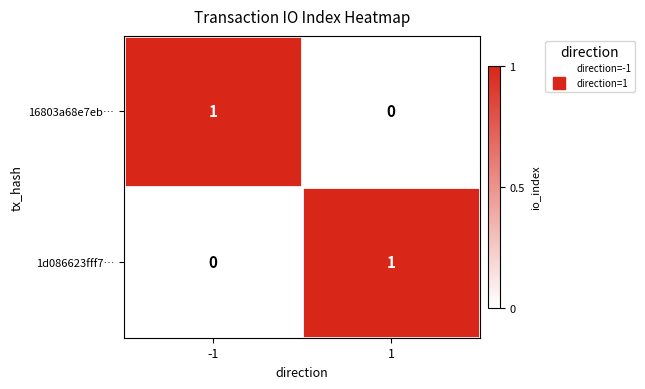

Is the value of 1d086623fff7… at -1 greater than the value of 16803a68e7eb… at -1?

No